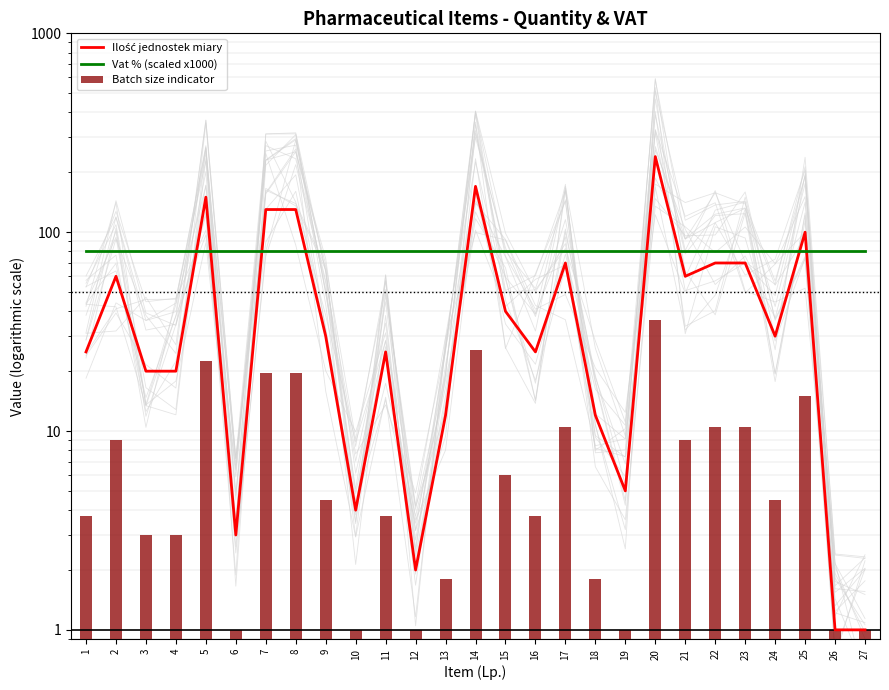

How many categories are shown in the chart?

27